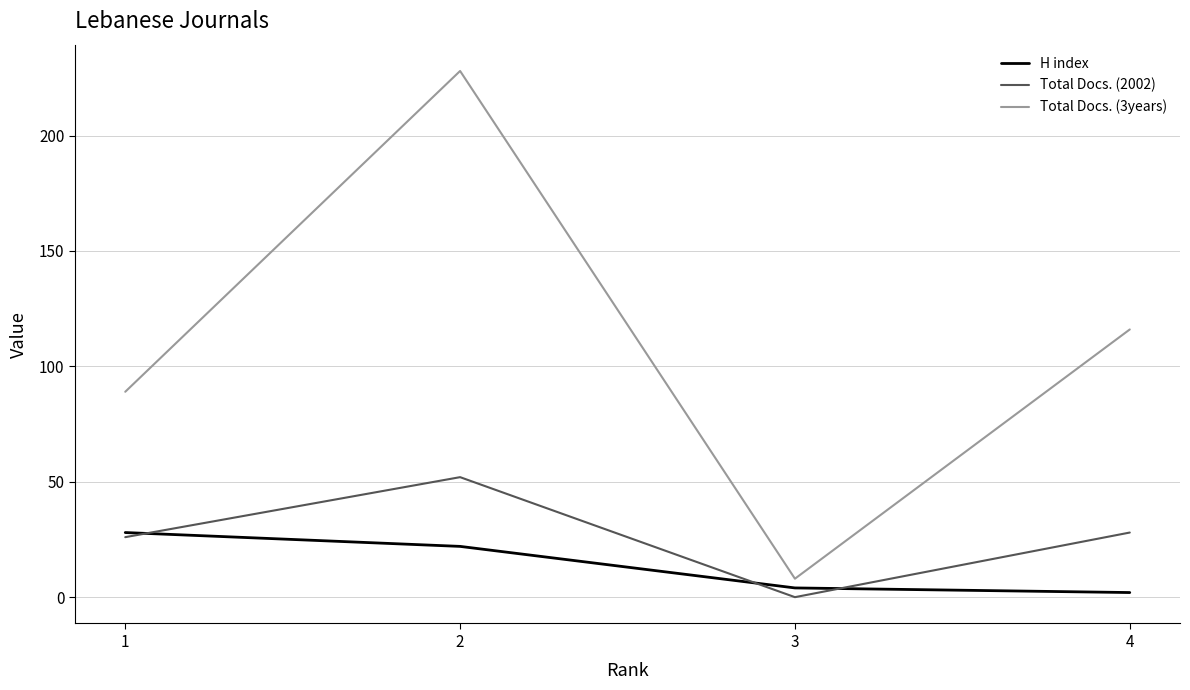

True or false: Total Docs. (2002) and Total Docs. (3years) cross at least once.

False